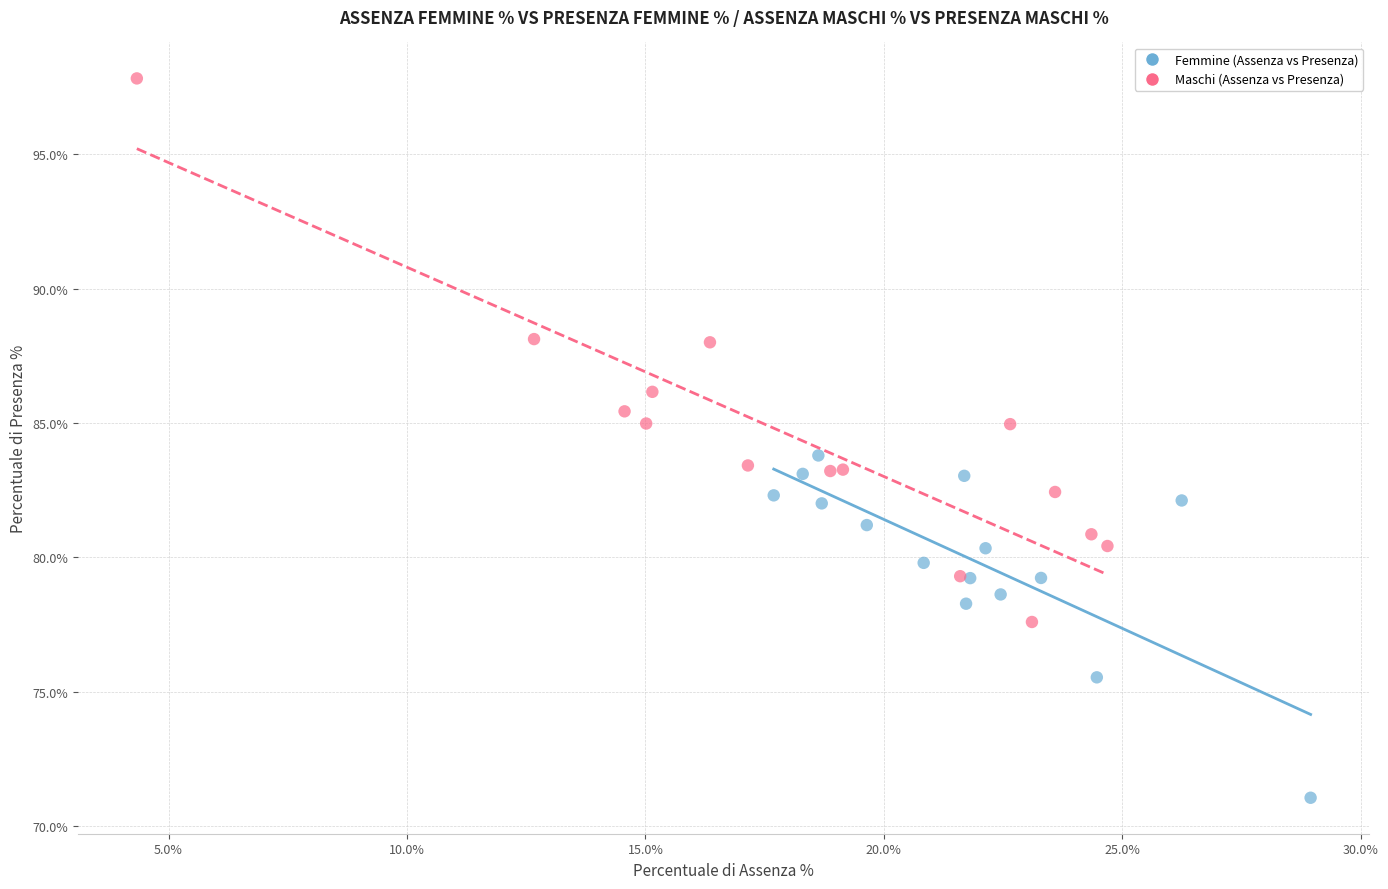

Which series contains the lowest Y value?

Femmine (Assenza vs Presenza)